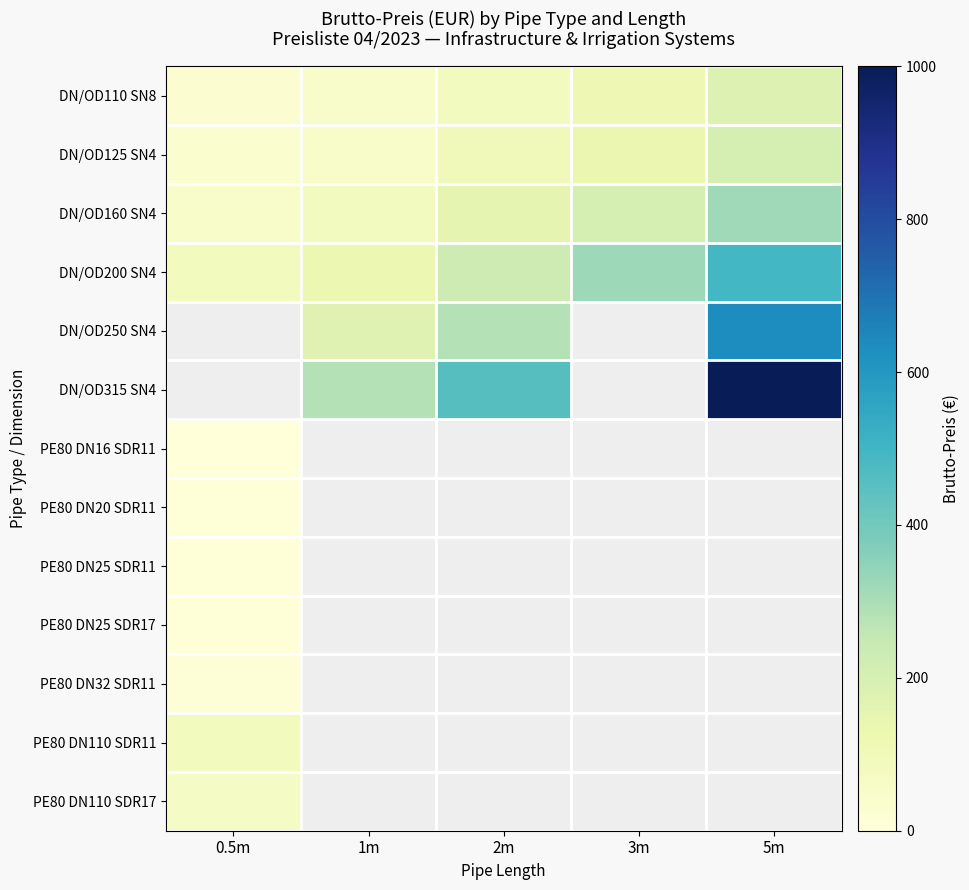

At which label does DN/OD160 SN4 first exceed 151?

2m